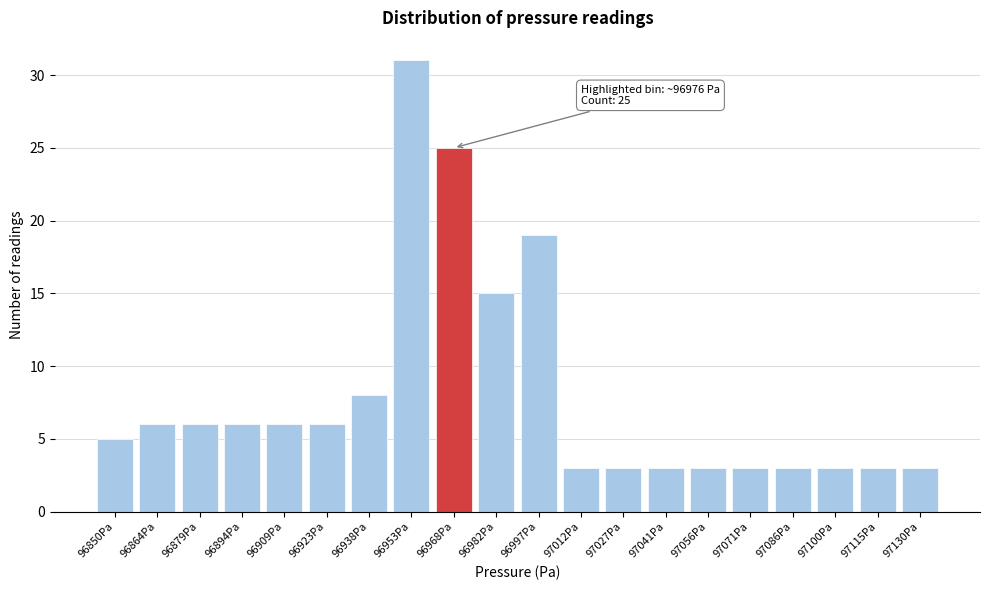

Reading right to left, transcribe all the data shown in this chart.

97130Pa=3	97115Pa=3	97100Pa=3	97086Pa=3	97071Pa=3	97056Pa=3	97041Pa=3	97027Pa=3	97012Pa=3	96997Pa=19	96982Pa=15	96968Pa=25	96953Pa=31	96938Pa=8	96923Pa=6	96909Pa=6	96894Pa=6	96879Pa=6	96864Pa=6	96850Pa=5